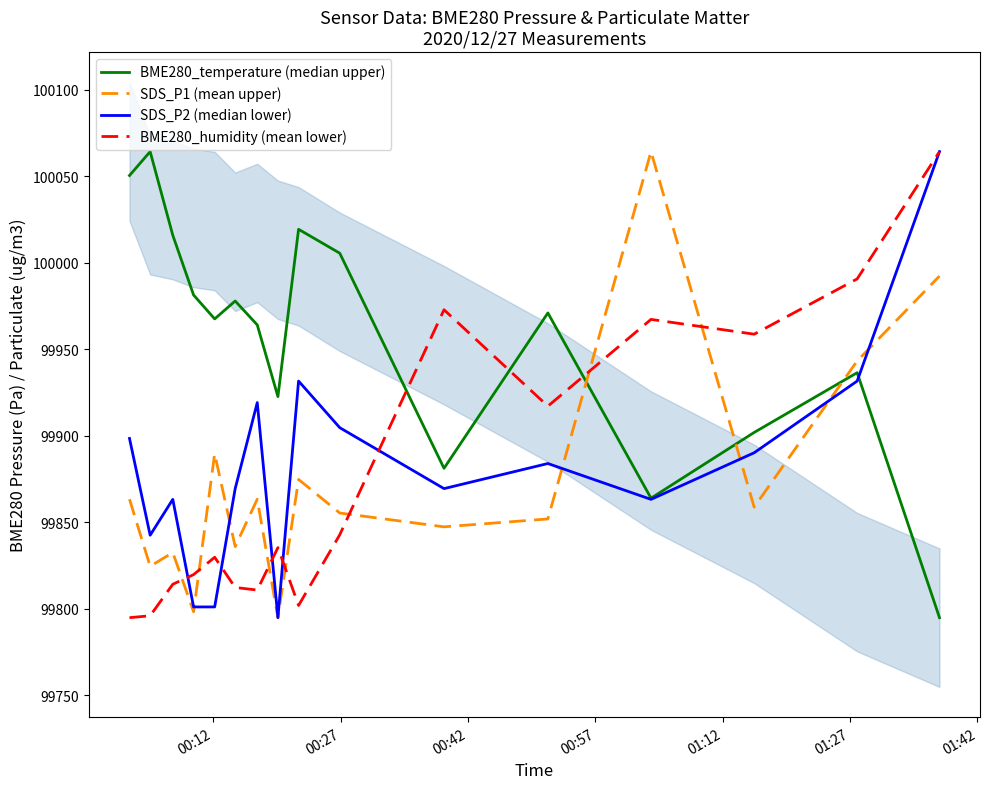

List the series in order of their peak value, highest first.

BME280_temperature (median upper), SDS_P1 (mean upper), SDS_P2 (median lower), BME280_humidity (mean lower)